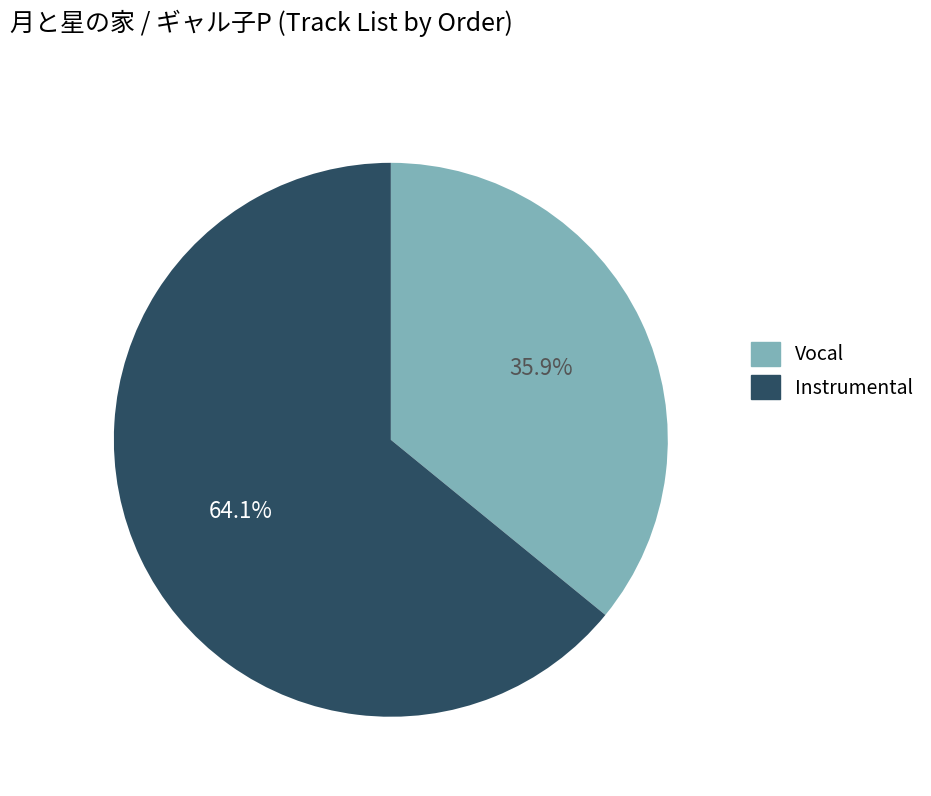

Is there a majority slice in this chart?

Yes